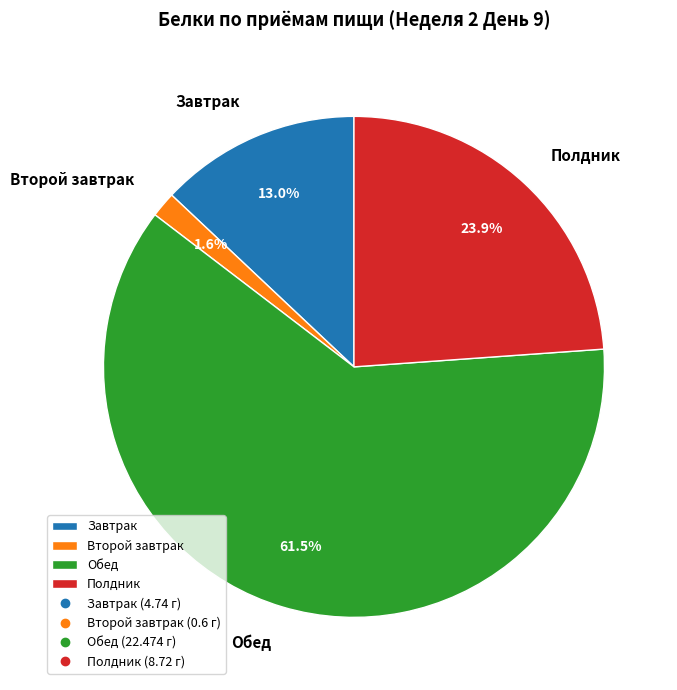

Does any single category account for the majority?

Yes